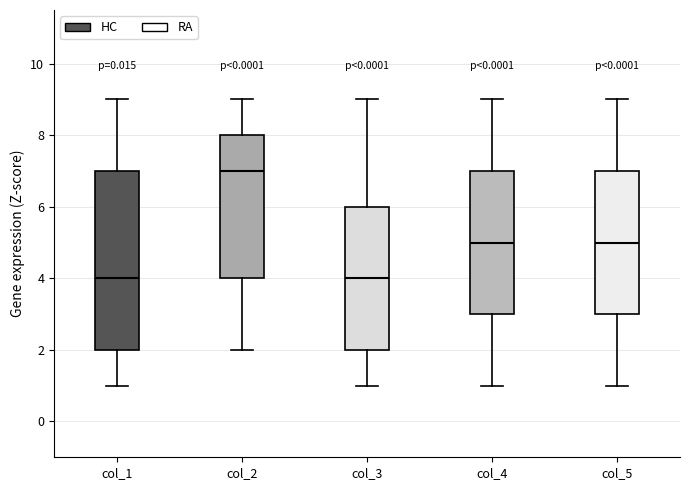

Reading left to right, transcribe this box plot: for each box, give where its median line is, the range the box spans, and where its two whiskers end, as read against the y-axis. The values are not printed on the chart, so give them approximately, as read against the axis.

col_1: median 4, box 2 to 7, whiskers 1 to 9
col_2: median 7, box 4 to 8, whiskers 2 to 9
col_3: median 4, box 2 to 6, whiskers 1 to 9
col_4: median 5, box 3 to 7, whiskers 1 to 9
col_5: median 5, box 3 to 7, whiskers 1 to 9